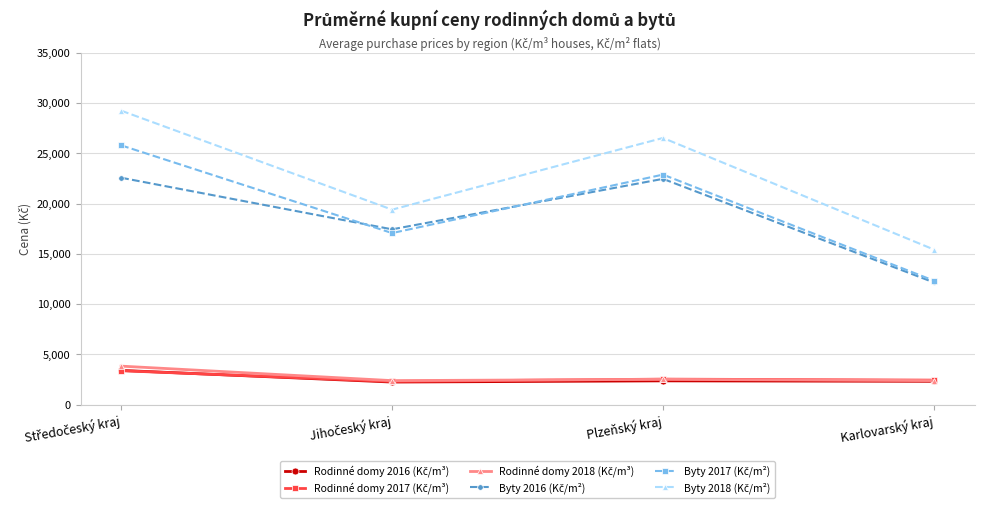

How many series are shown in this chart?

6